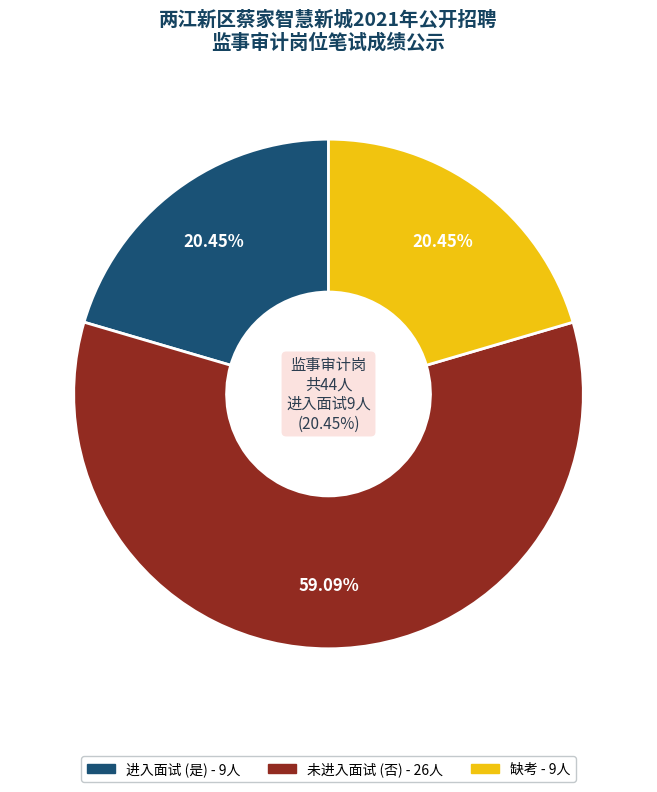

The 是 slice represents 8% of the pie. True or false?

False